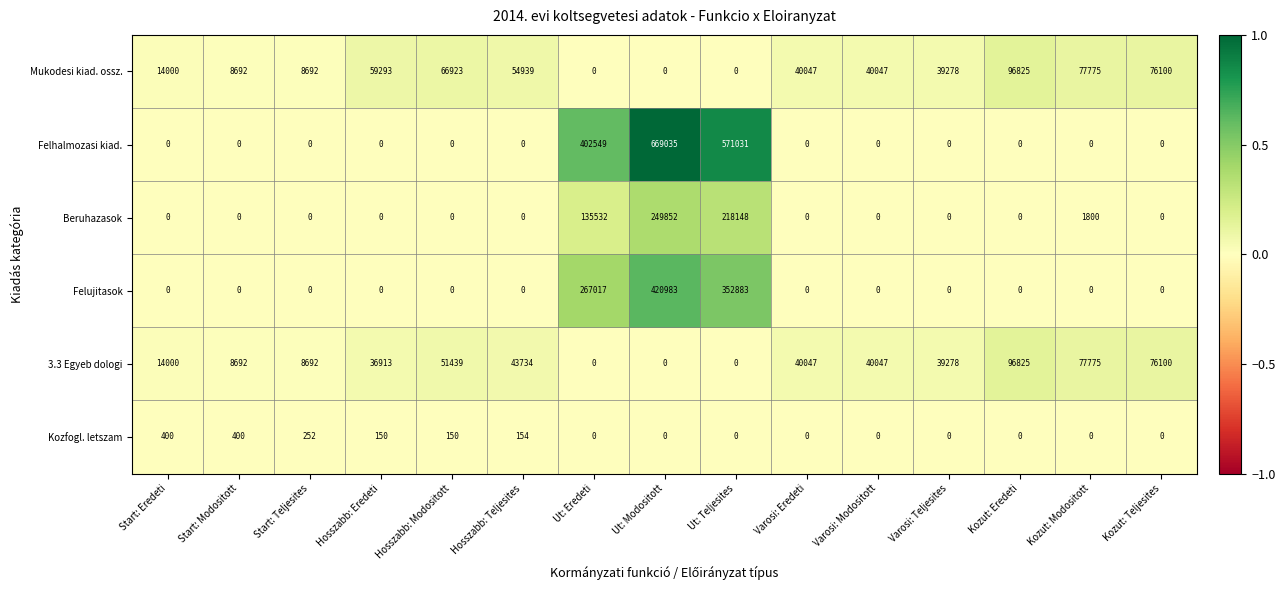

Which series has the largest range (max minus min)?

Felhalmozasi kiad.